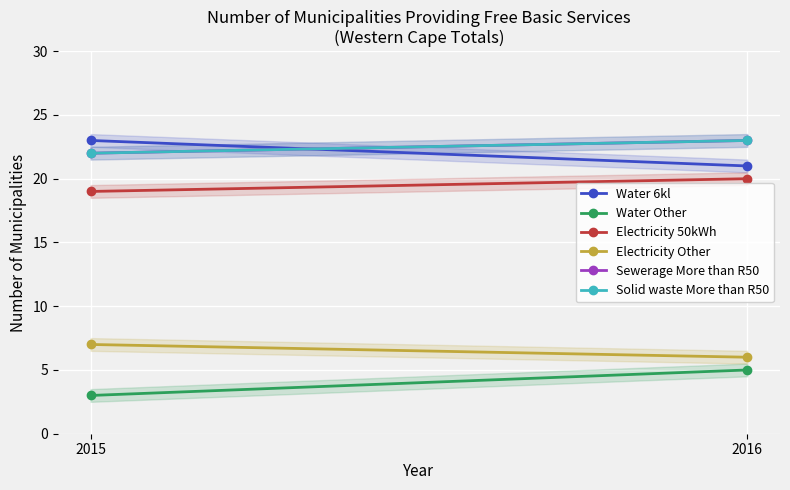

Which has a higher value, 2015 or 2016?

2015